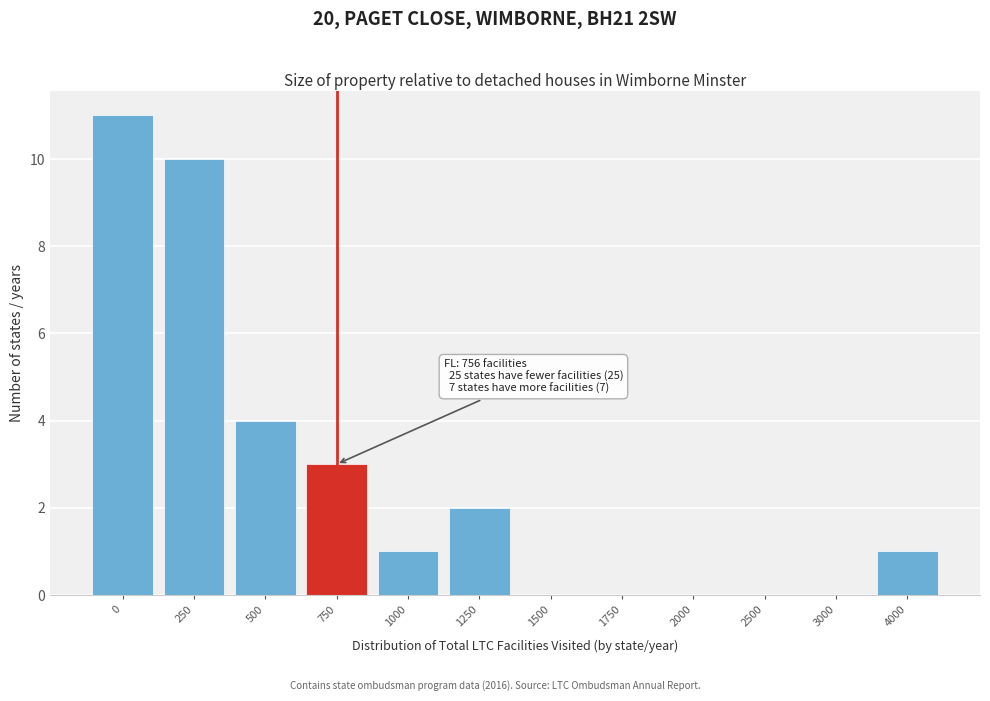

Reading left to right, list all the values displayed in this chart.

0=11	250=10	500=4	750=3	1000=1	1250=2	1500=0	1750=0	2000=0	2500=0	3000=0	4000=1